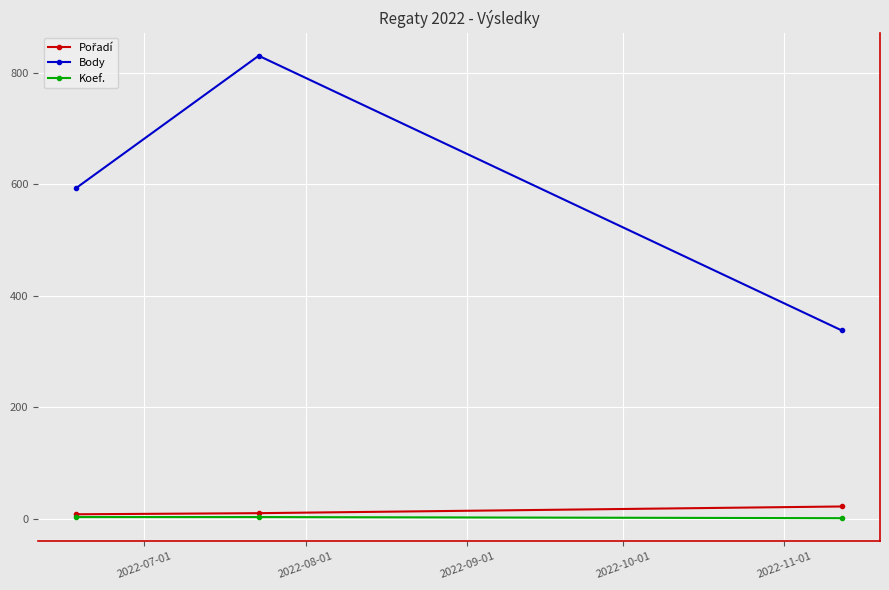

Which series has the largest total across all categories?

Body